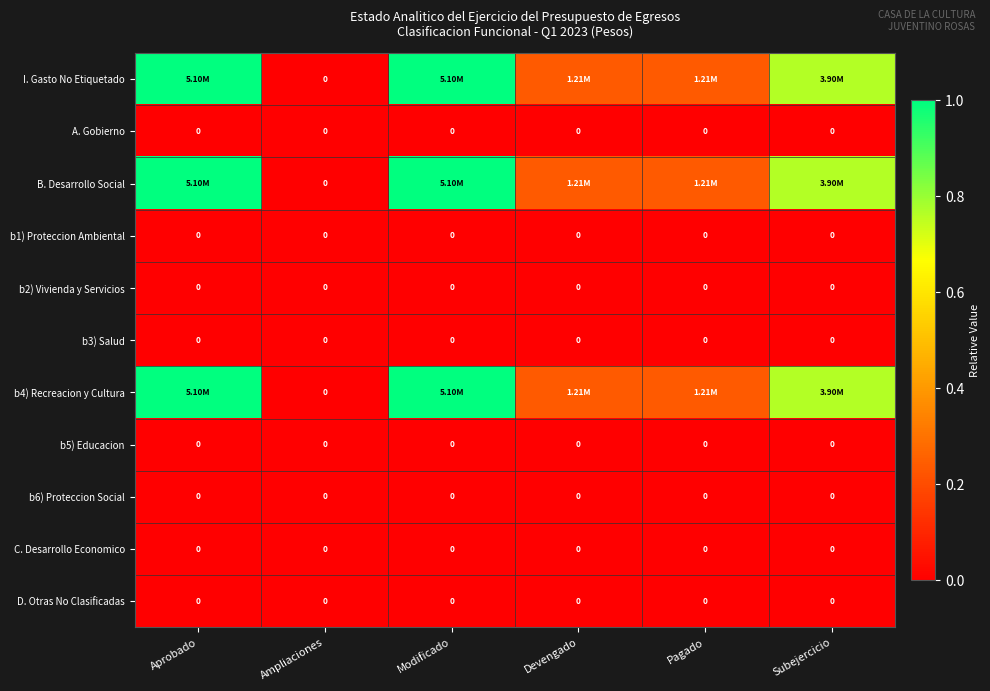

Between Aprobado and Ampliaciones, which is larger?

Aprobado